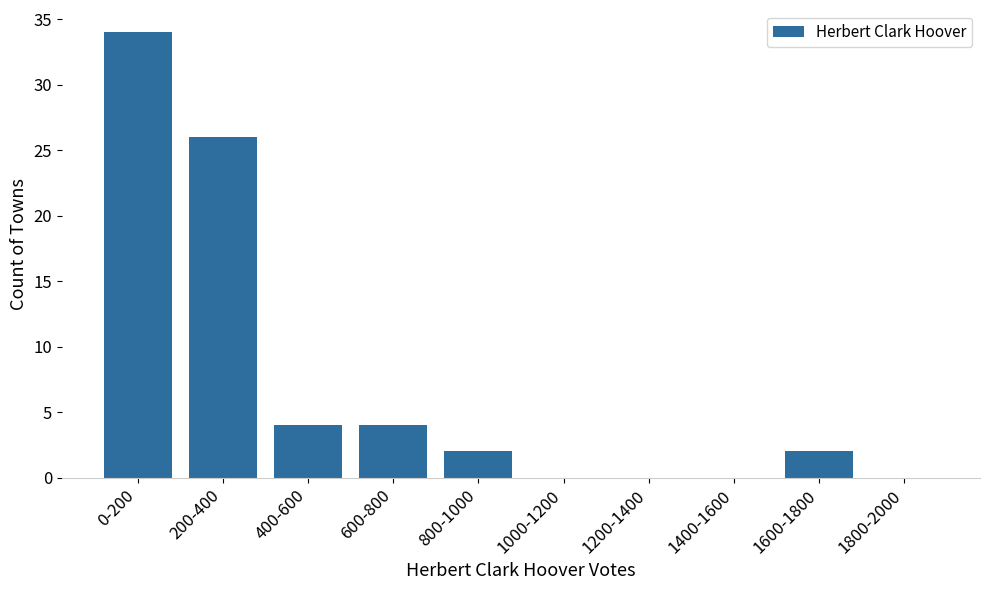

Reading right to left, list all the values displayed in this chart.

1800-2000=0	1600-1800=2	1400-1600=0	1200-1400=0	1000-1200=0	800-1000=2	600-800=4	400-600=4	200-400=26	0-200=34